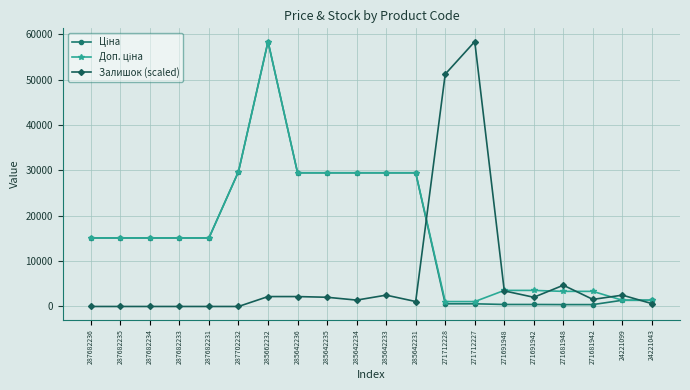

At which category is the sum across all series the highest?

285662232